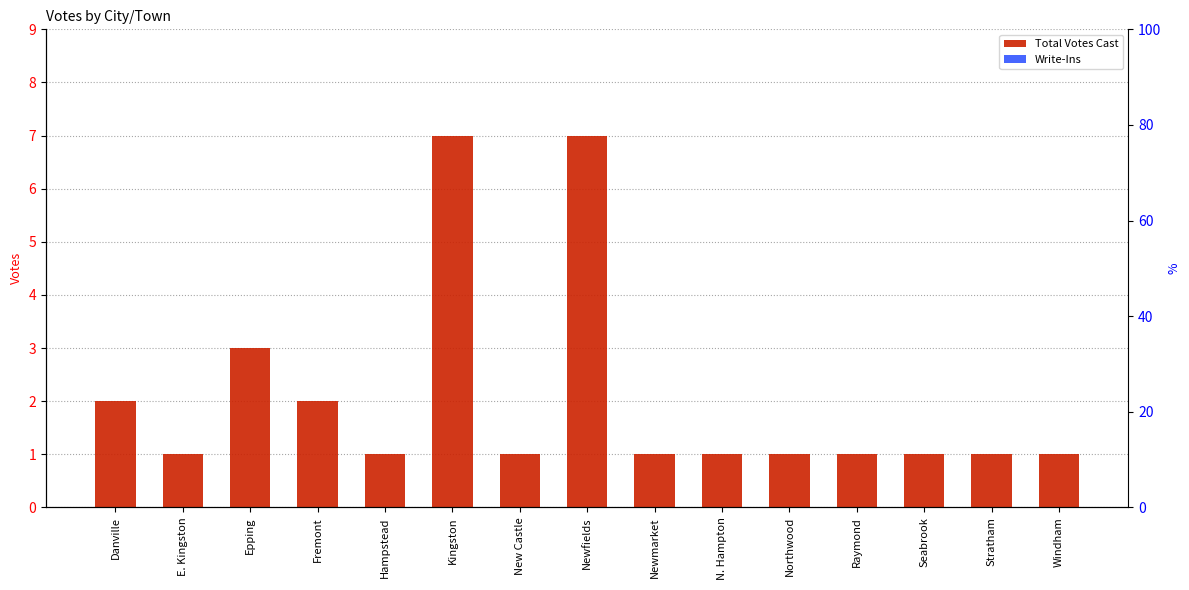

List the series in order of their overall mean, lowest first.

Write-Ins, Total Votes Cast